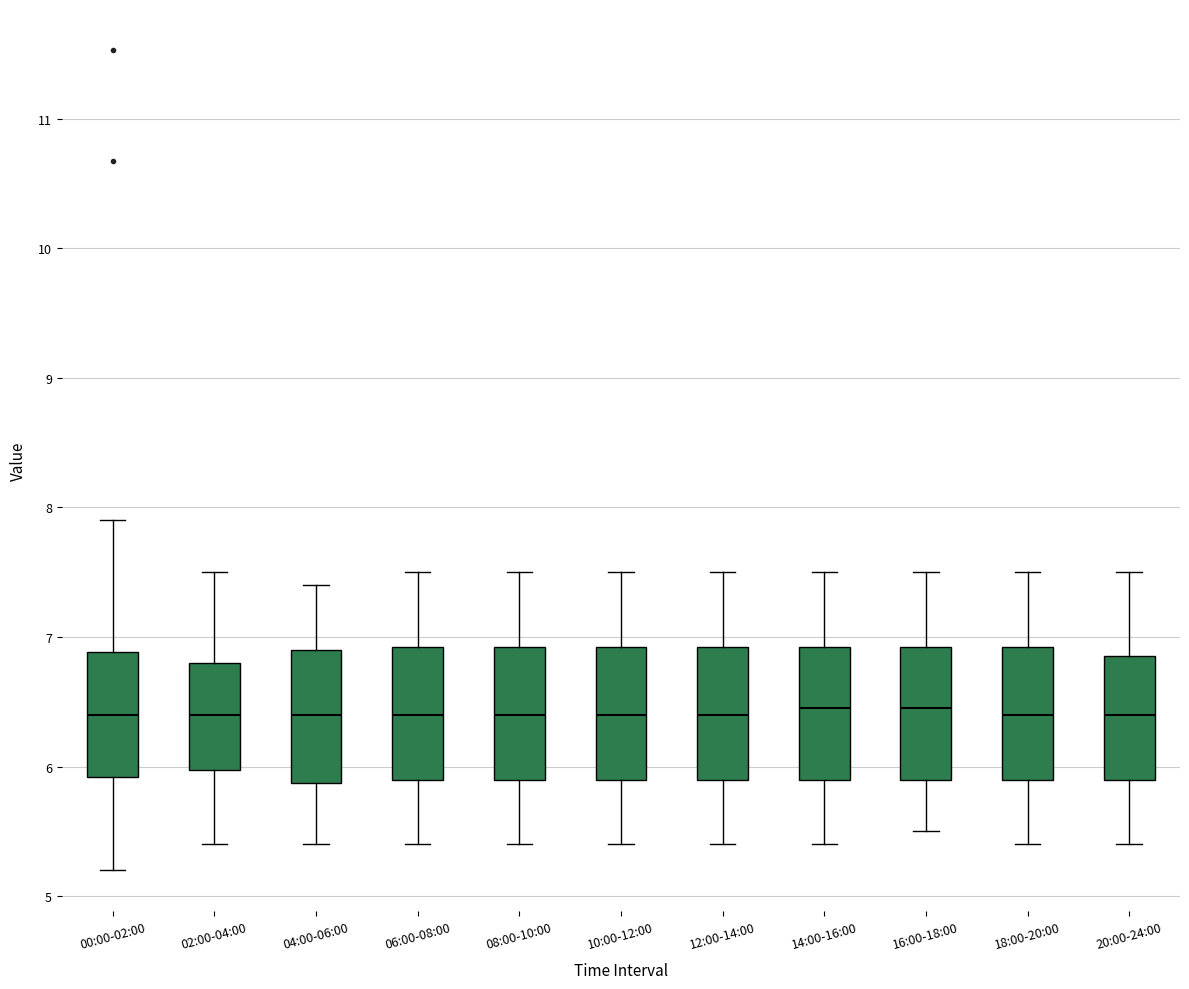

Reading left to right, read every box against the y-axis: the position of its median line, the range the box covers, and the ends of its whiskers. The values are not printed on the chart, so give them approximately, as read against the axis.

00:00-02:00: median 6.4, box 5.9 to 6.9, whiskers 5.2 to 7.9
02:00-04:00: median 6.4, box 6.0 to 6.8, whiskers 5.4 to 7.5
04:00-06:00: median 6.4, box 5.9 to 6.9, whiskers 5.4 to 7.4
06:00-08:00: median 6.4, box 5.9 to 6.9, whiskers 5.4 to 7.5
08:00-10:00: median 6.4, box 5.9 to 6.9, whiskers 5.4 to 7.5
10:00-12:00: median 6.4, box 5.9 to 6.9, whiskers 5.4 to 7.5
12:00-14:00: median 6.4, box 5.9 to 6.9, whiskers 5.4 to 7.5
14:00-16:00: median 6.5, box 5.9 to 6.9, whiskers 5.4 to 7.5
16:00-18:00: median 6.5, box 5.9 to 6.9, whiskers 5.5 to 7.5
18:00-20:00: median 6.4, box 5.9 to 6.9, whiskers 5.4 to 7.5
20:00-24:00: median 6.4, box 5.9 to 6.9, whiskers 5.4 to 7.5